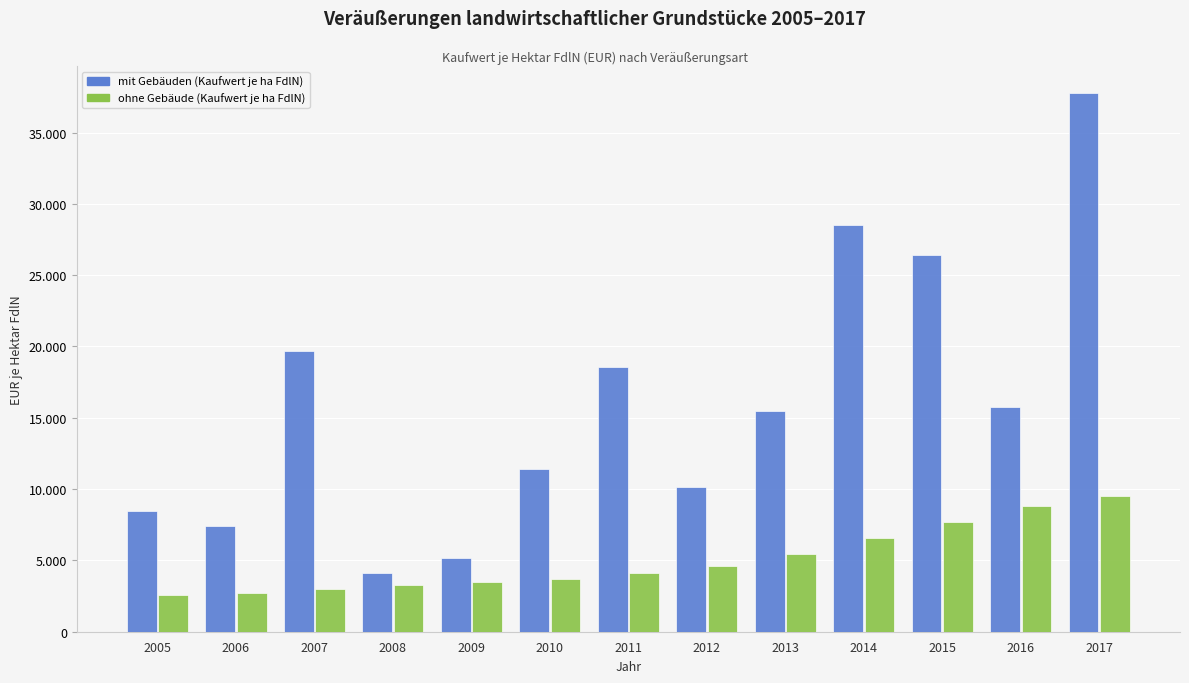

What is the average value of the ohne Gebäude (Kaufwert je ha FdlN) series?

5041